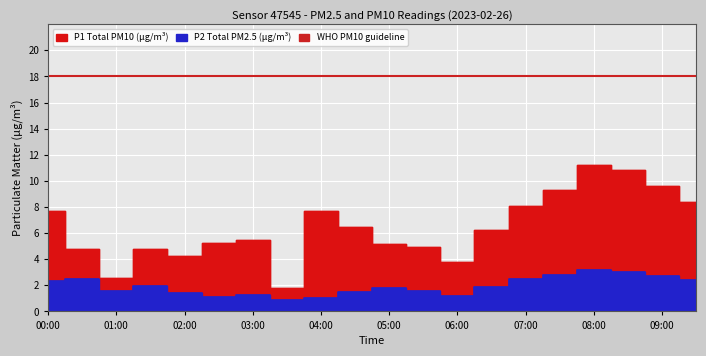

What is the minimum value for P1?

1.8